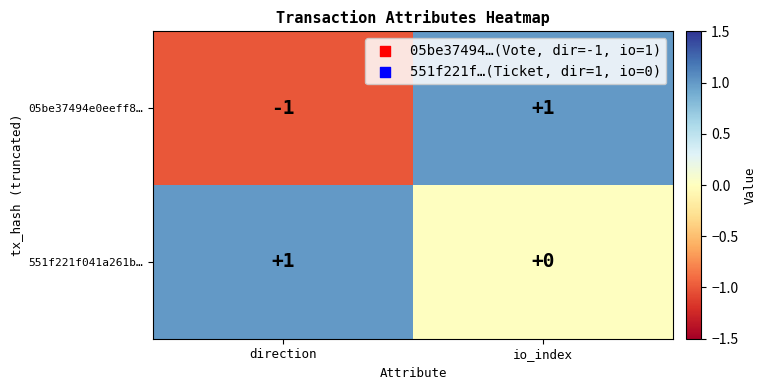

Which category has the highest value in the 05be37494e0eeff8… series?

io_index